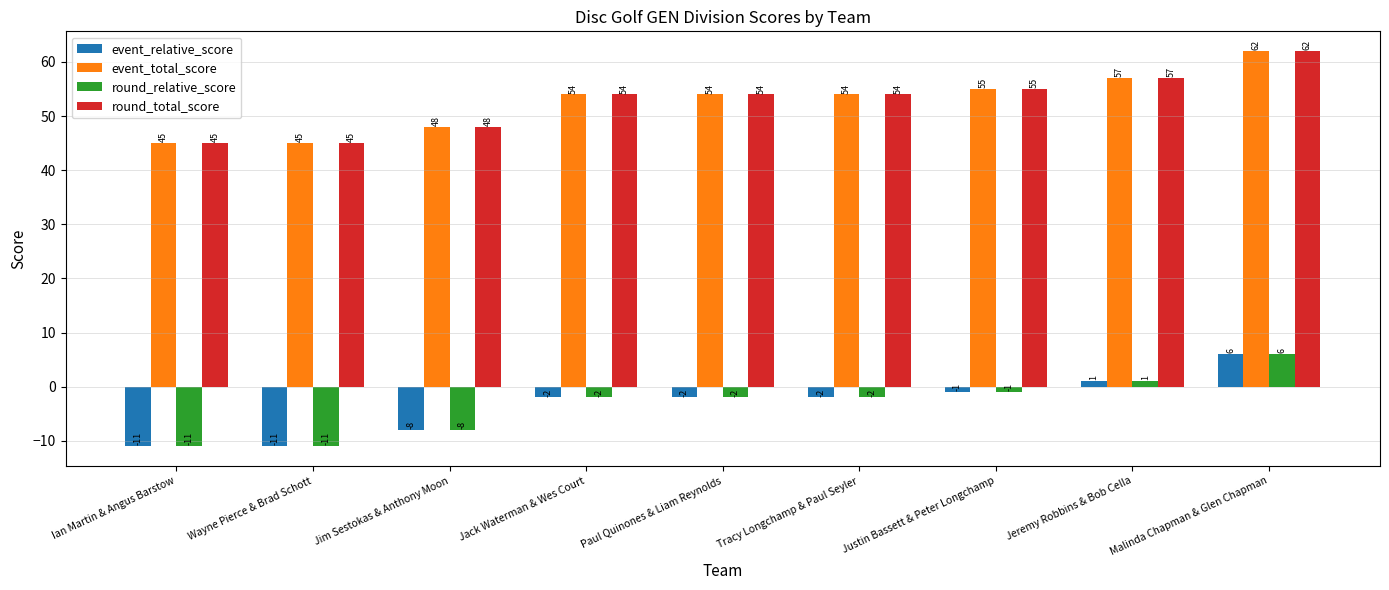

True or false: event_relative_score has a value of -6 at Wayne Pierce & Brad Schott.

False